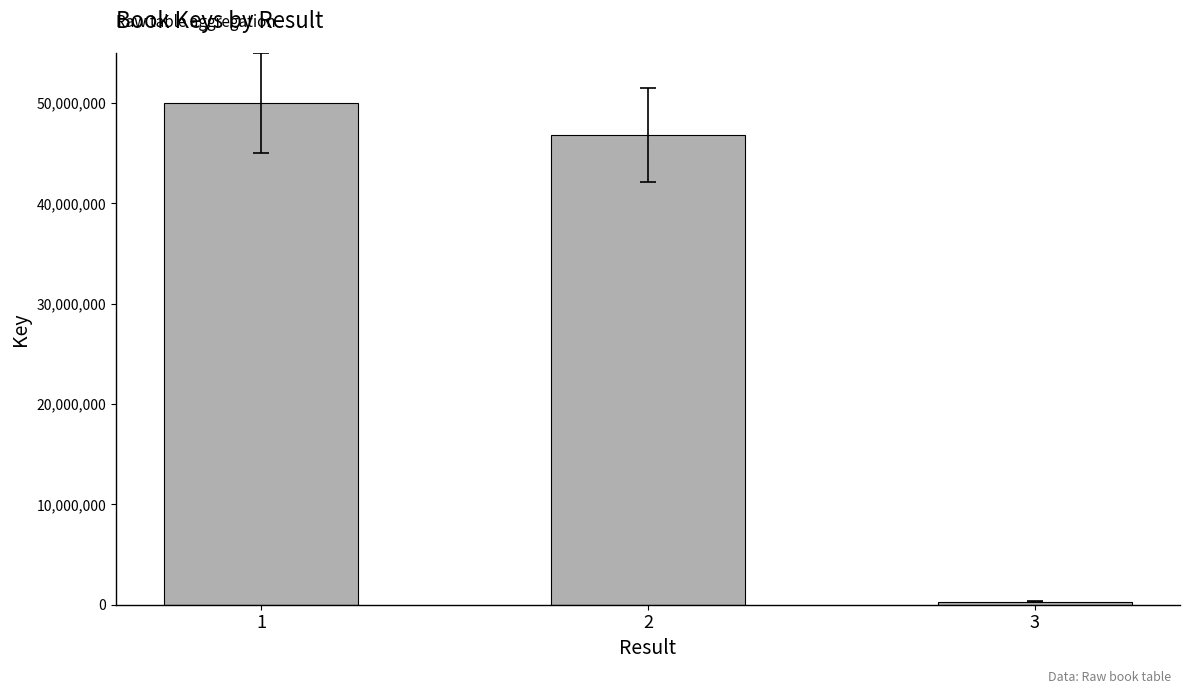

What is the difference between the maximum and second lowest values?

3133117